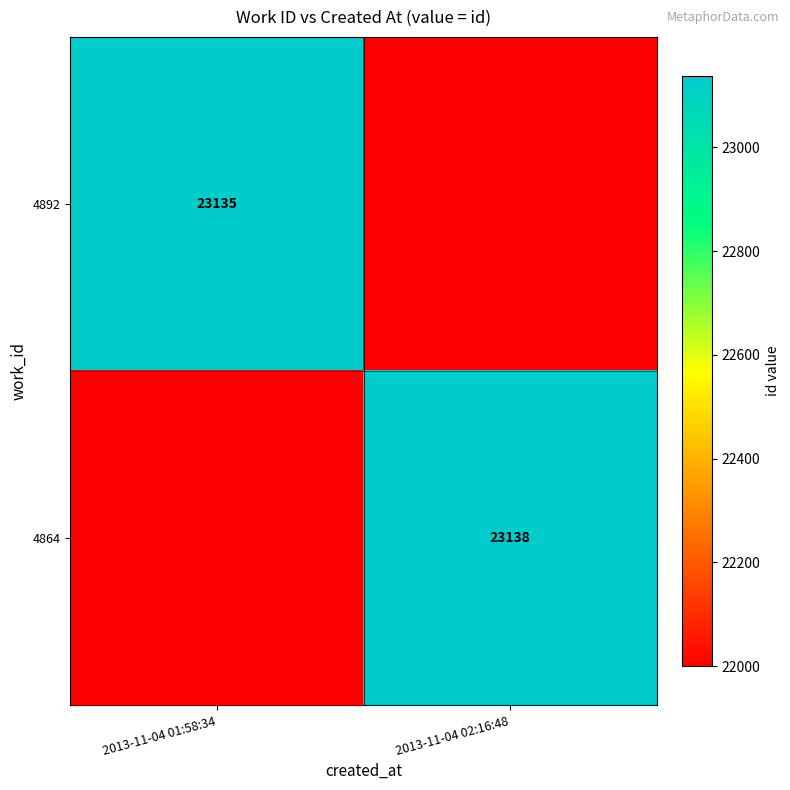

Is the value of 4864 at 2013-11-04 02:16:48 greater than the value of 4892 at 2013-11-04 01:58:34?

Yes